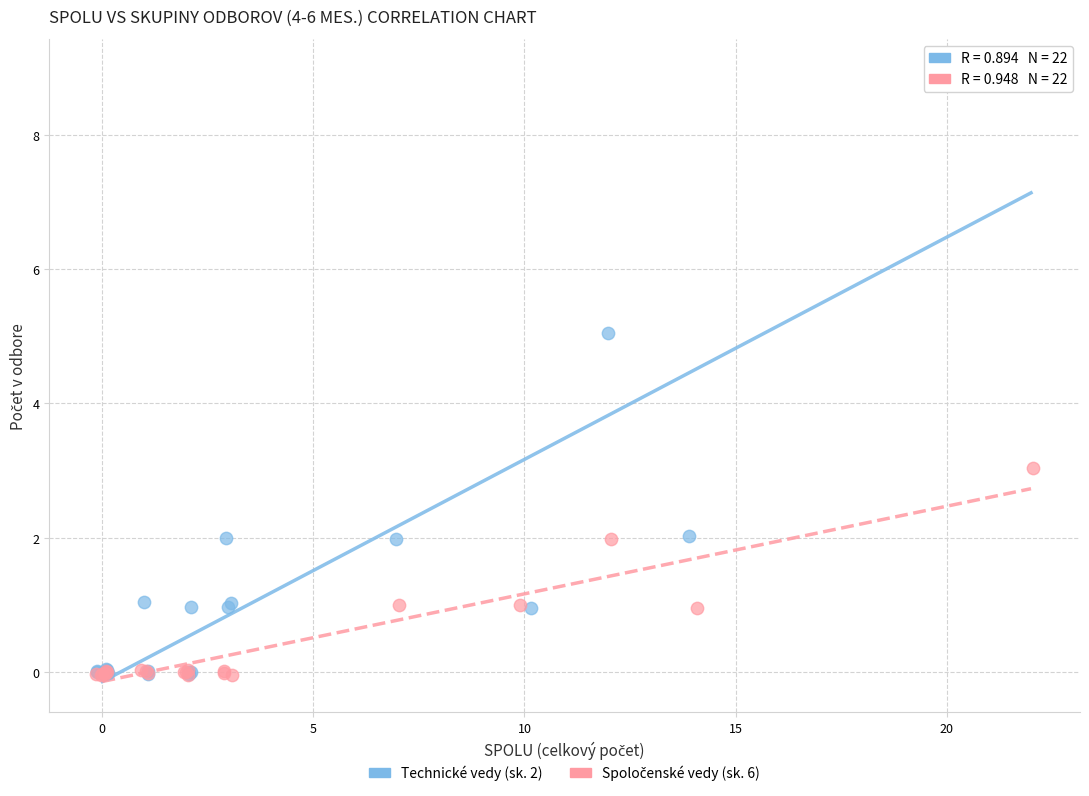

Which series has the largest Y range (max minus min)?

Technické vedy (sk. 2)